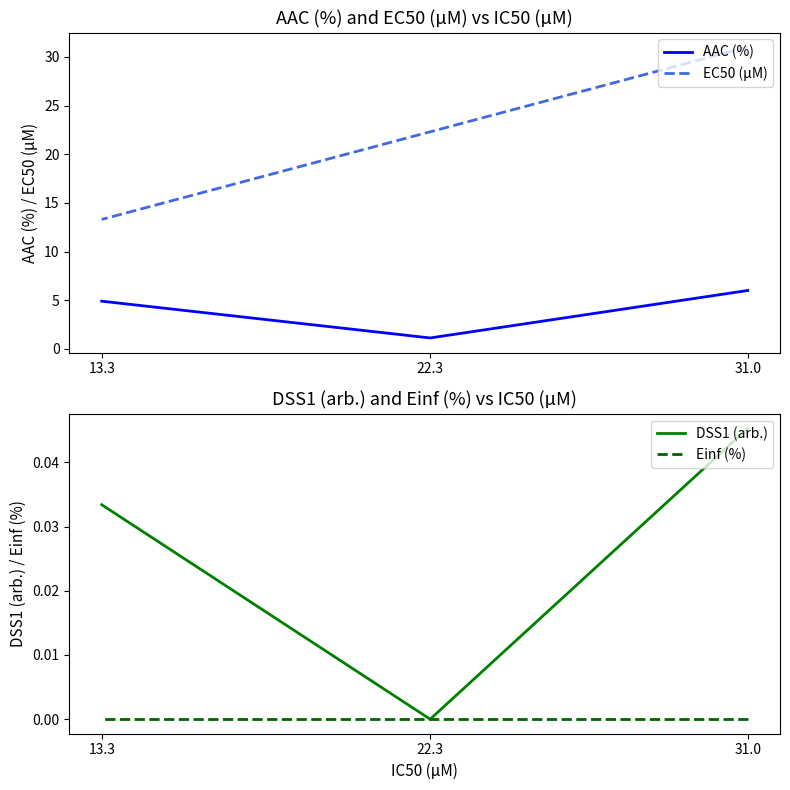

Between 31.0 and 22.3, which series saw the biggest shift?

EC50 (µM)